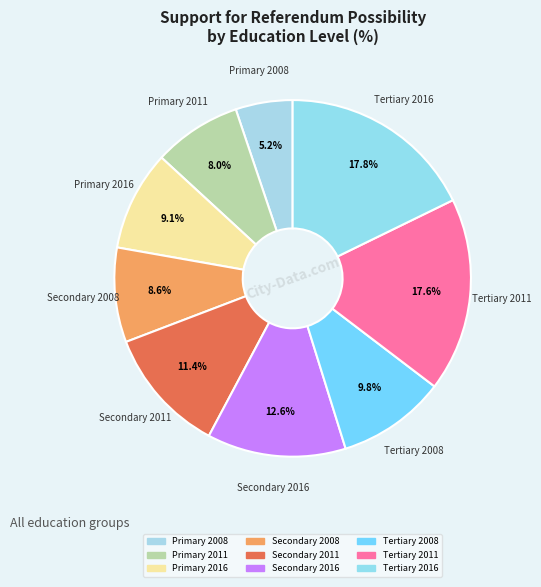

Which slice is the largest?

Tertiary 2016